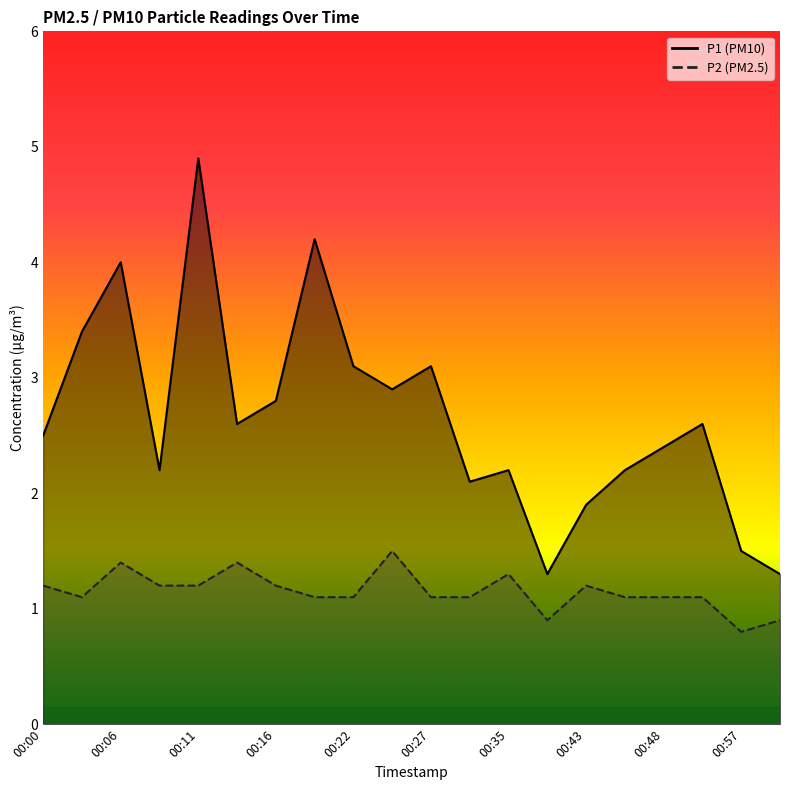

What is the total value across all series at 00:00?

3.7